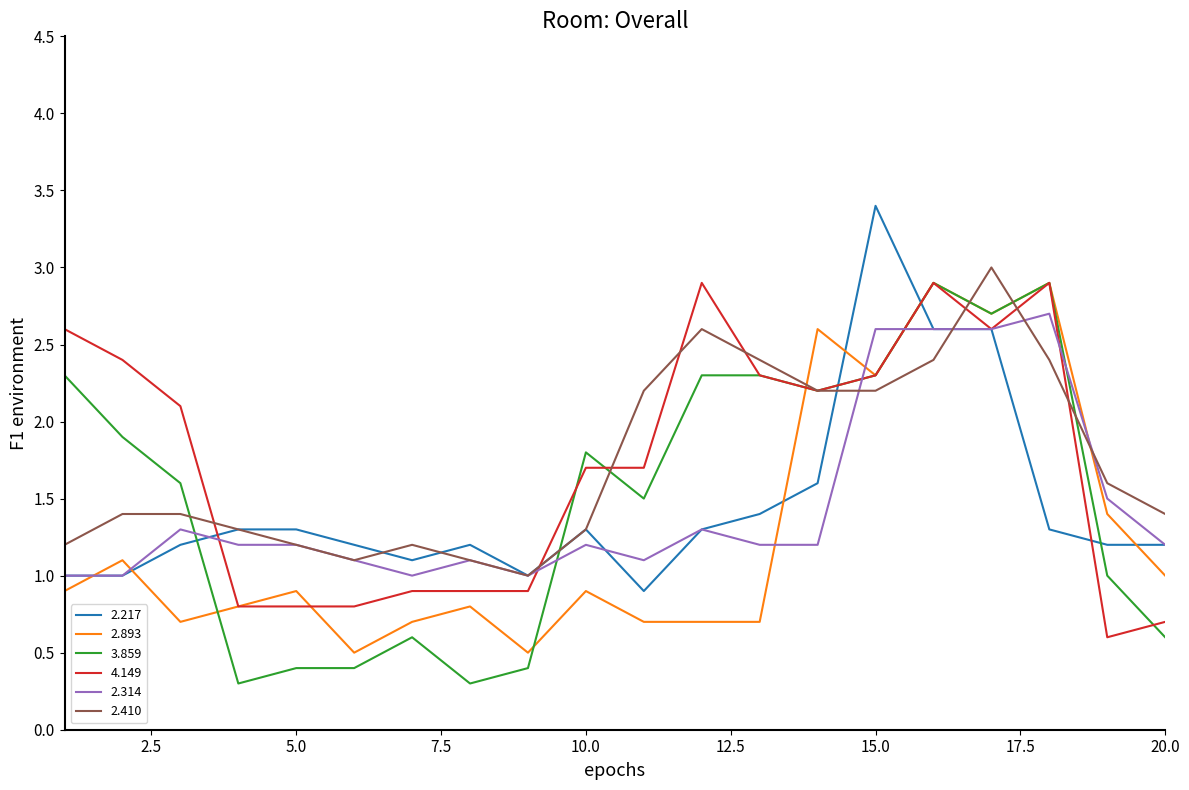

What is the greatest value displayed?

3.4